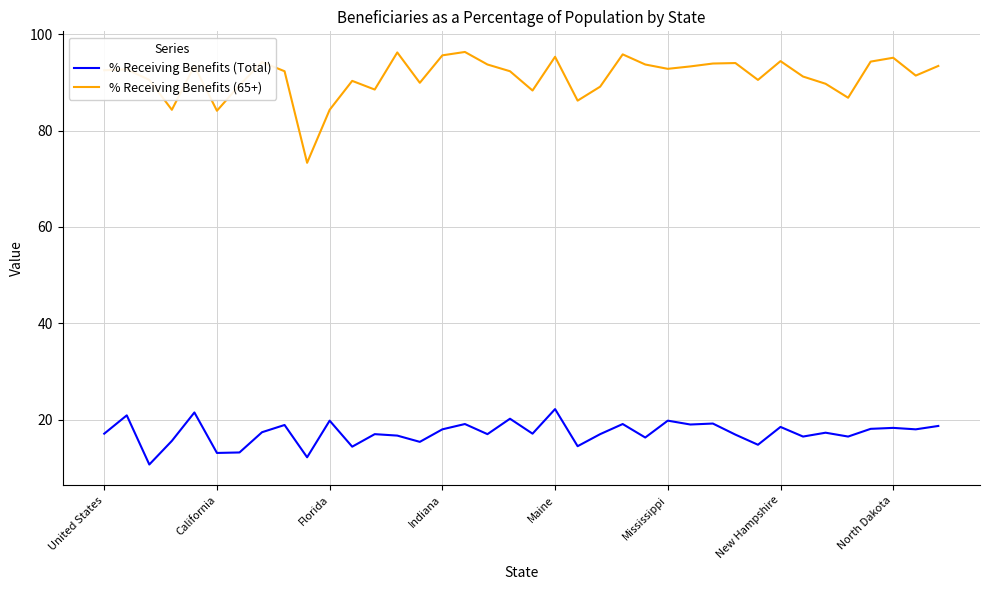

How many lines are shown in the chart?

2